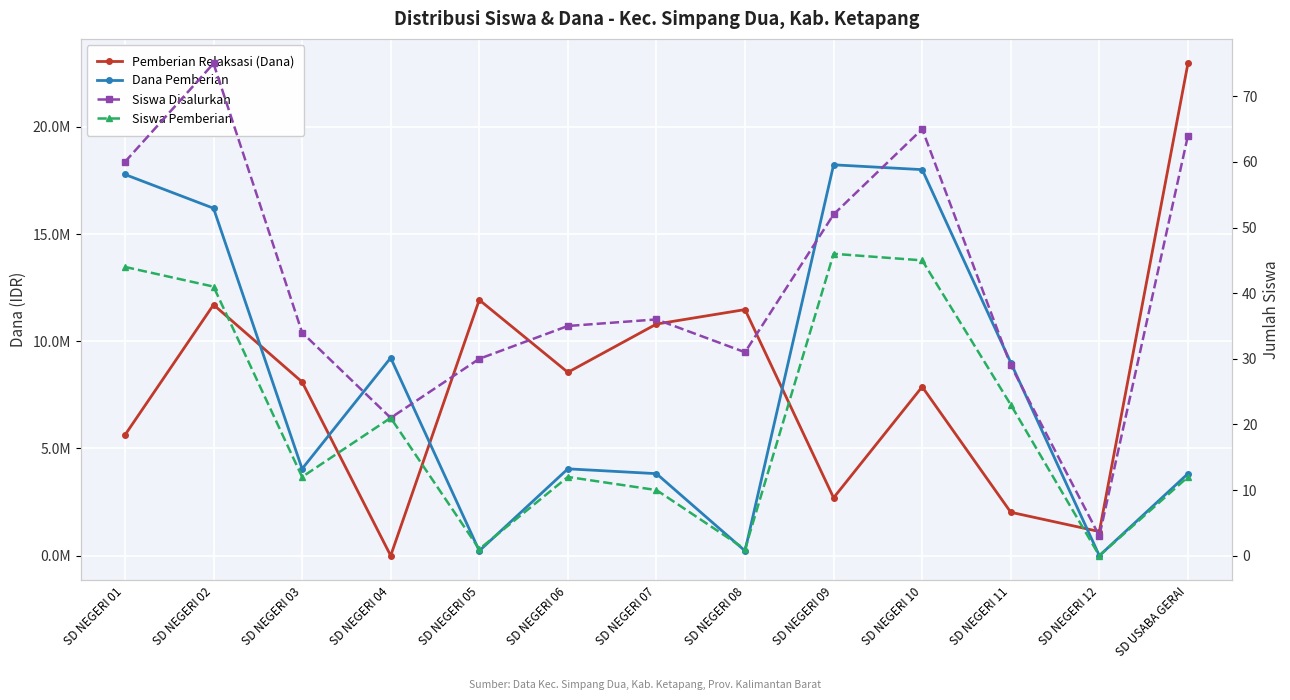

List the series in order of their peak value, lowest first.

Siswa Pemberian, Siswa Disalurkan, Dana Pemberian, Pemberian Relaksasi (Dana)